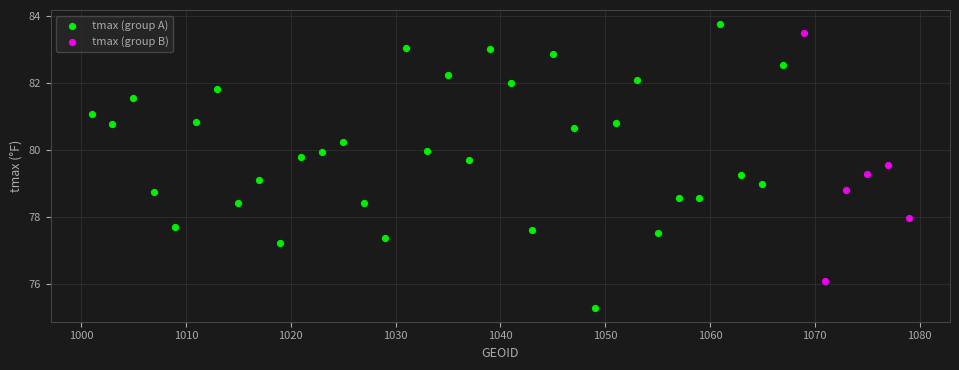

Which series contains the lowest Y value?

tmax (group A)